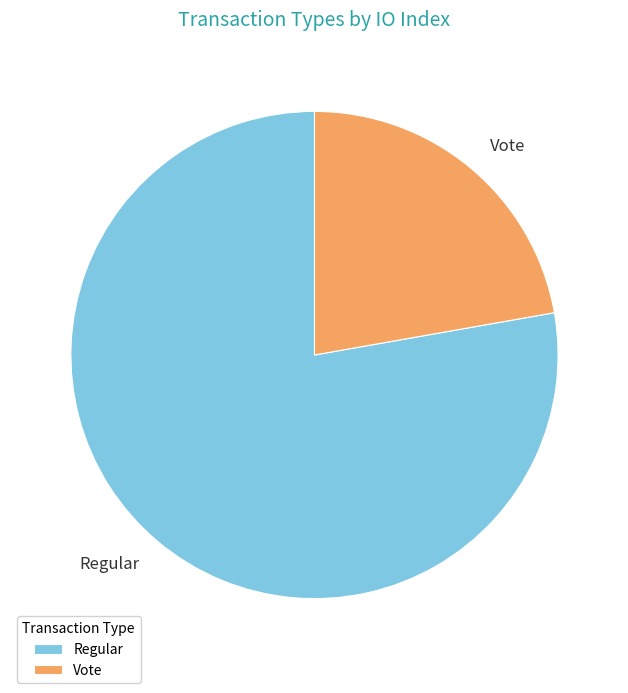

Which category accounts for the majority?

Regular